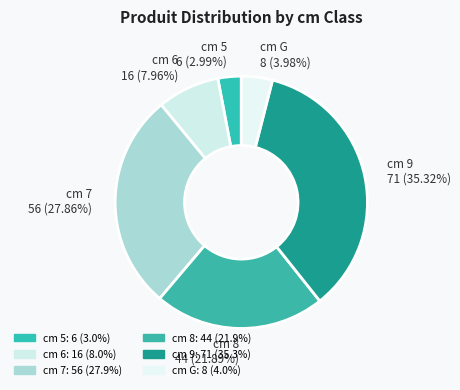

Which slice is the largest?

cm 9